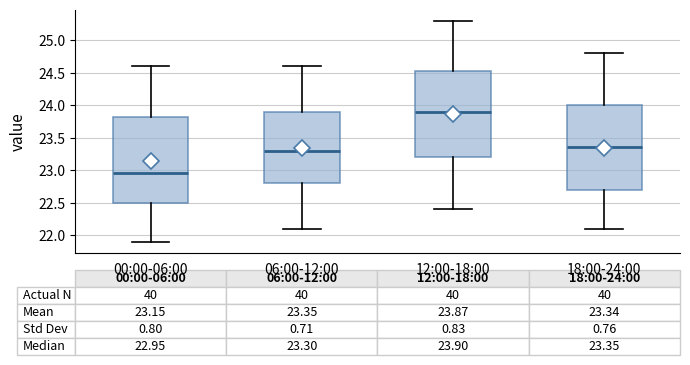

Which box's median line is the lowest?

00:00-06:00